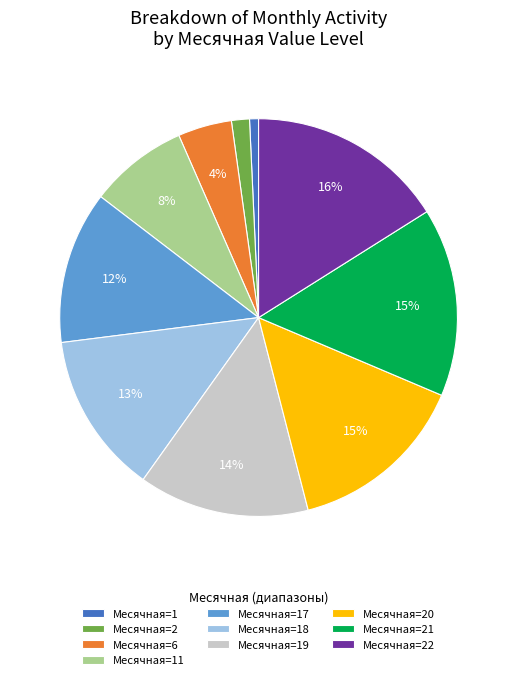

Do Месячная=18 and Месячная=1 together represent more than half of the pie?

No